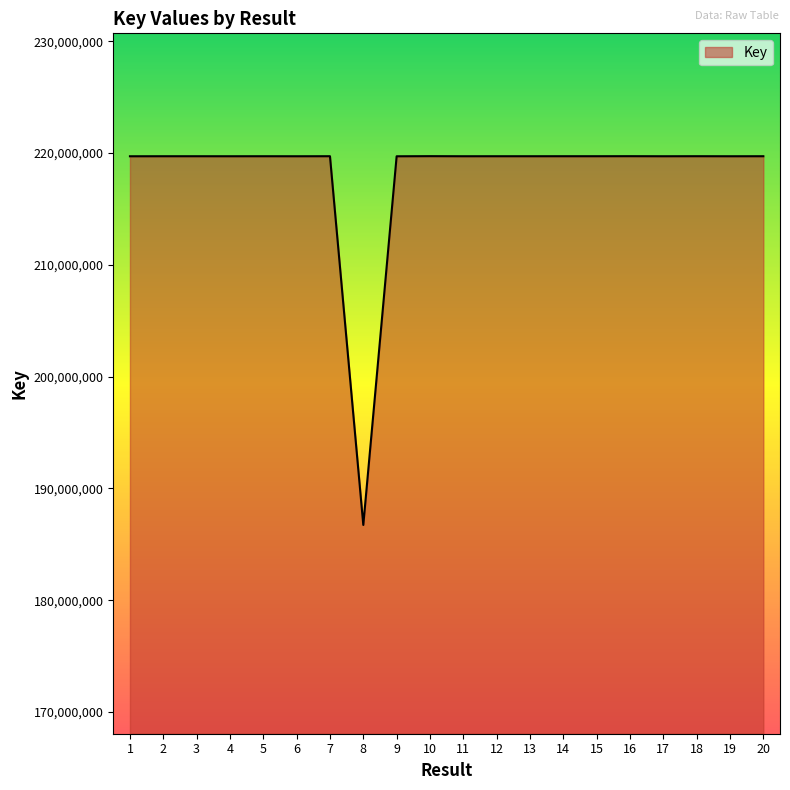

The value at 19 is 219708949. True or false?

True